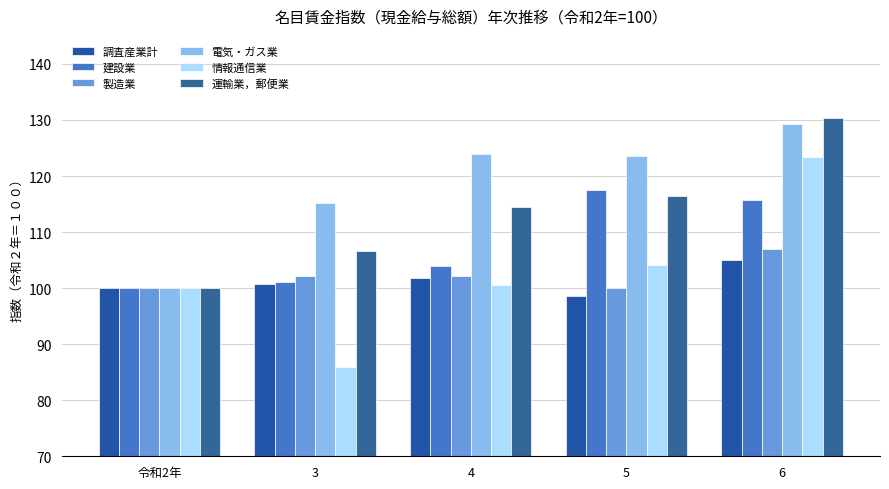

True or false: 建設業 has a value of 101.1 at 3.

True